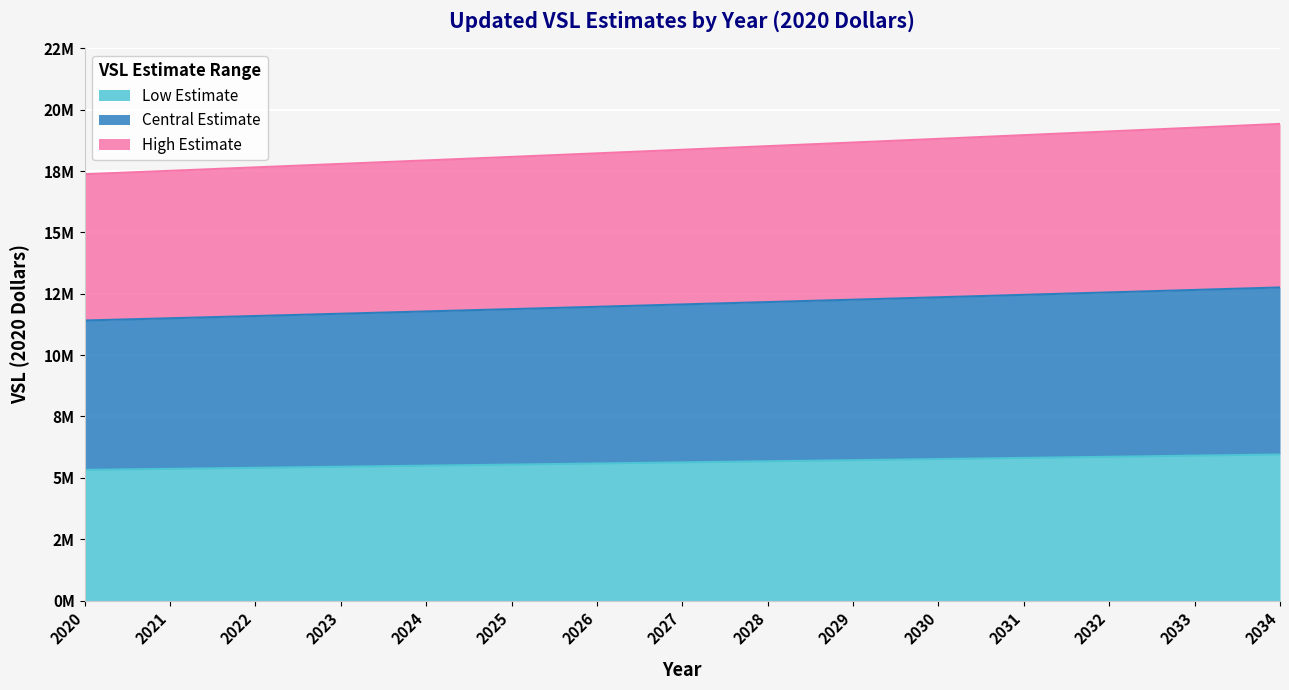

Is the value of Central Estimate at 2026 greater than the value of High Estimate at 2021?

No